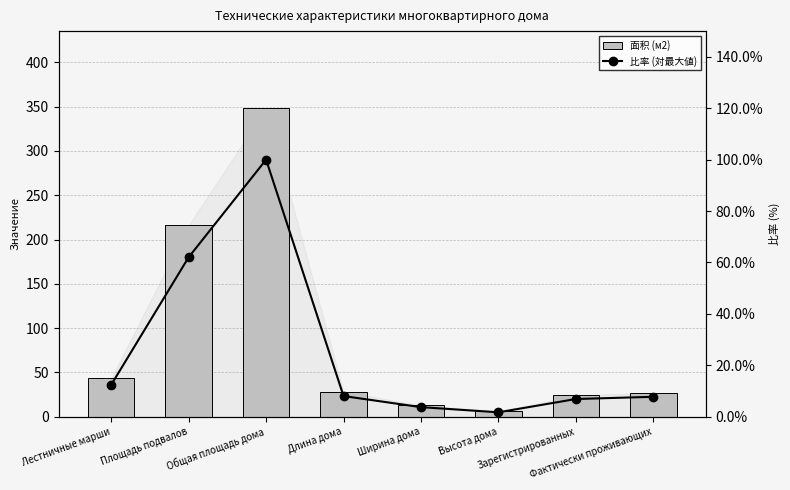

Is it true that 比率 (対最大値) equals 100.0 at Общая площадь дома?

True